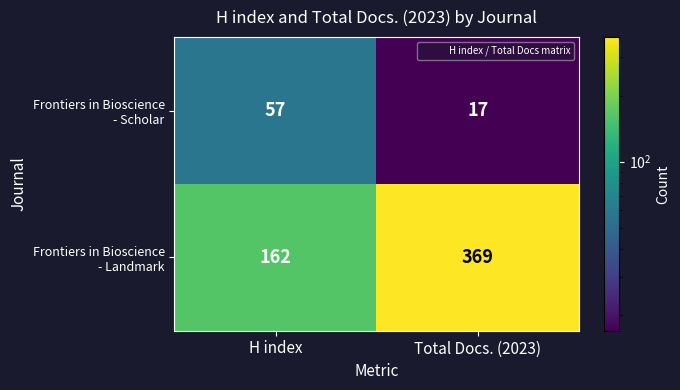

What is the difference between the highest and lowest values at Total Docs. (2023)?

352